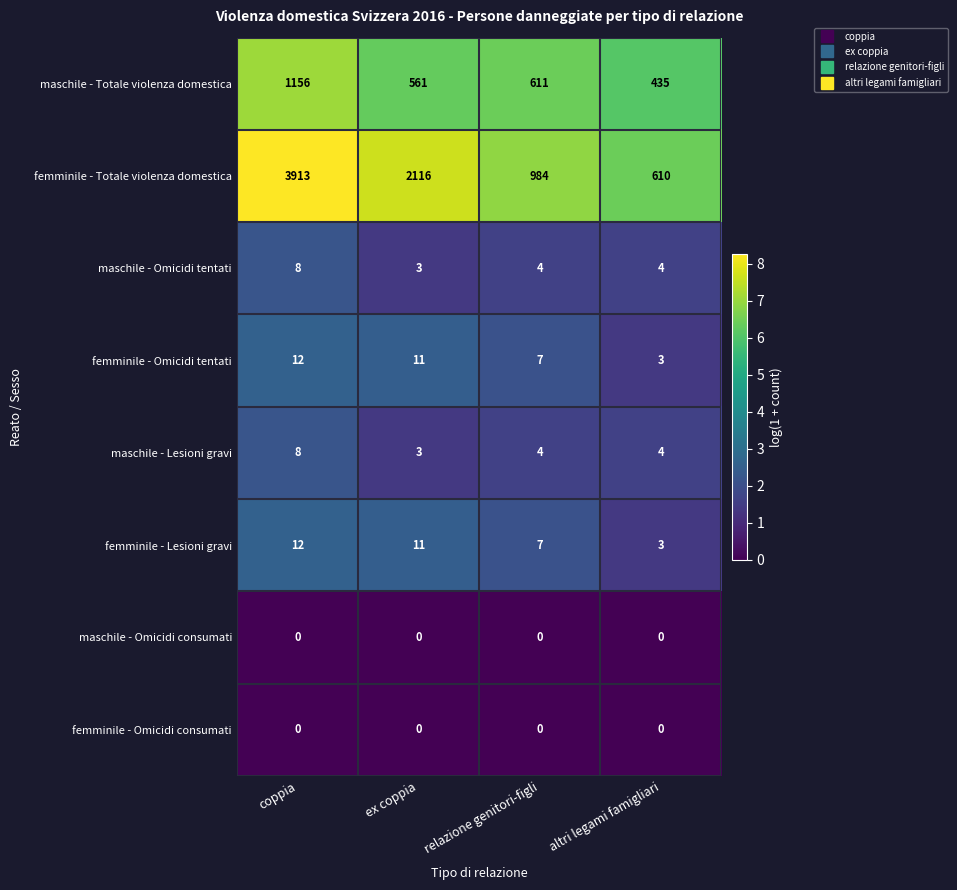

Between ex coppia and relazione genitori-figli, which series saw the biggest shift?

femminile - Totale violenza domestica